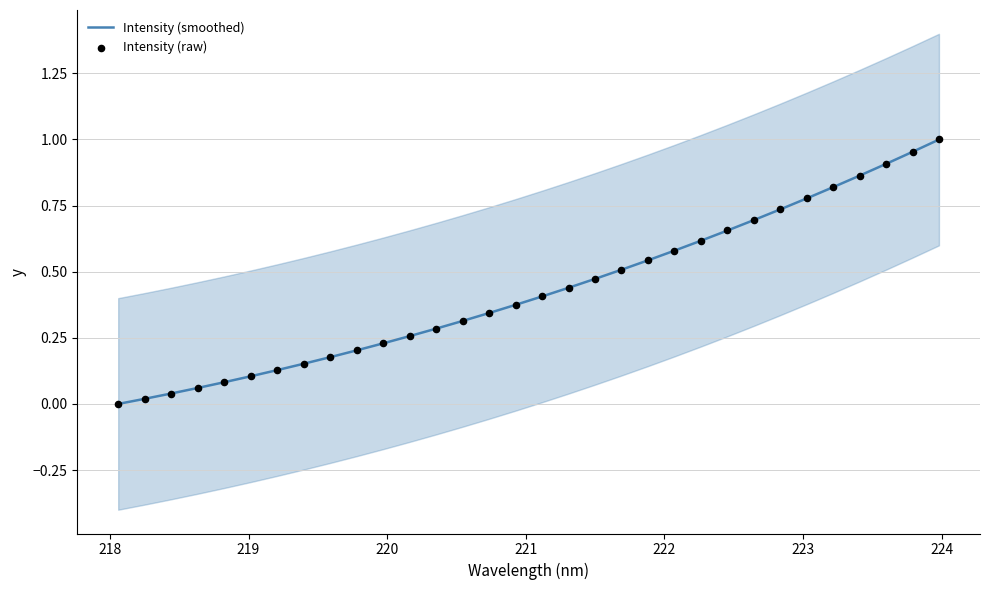

Which series has the widest spread of Y values?

Intensity (raw)